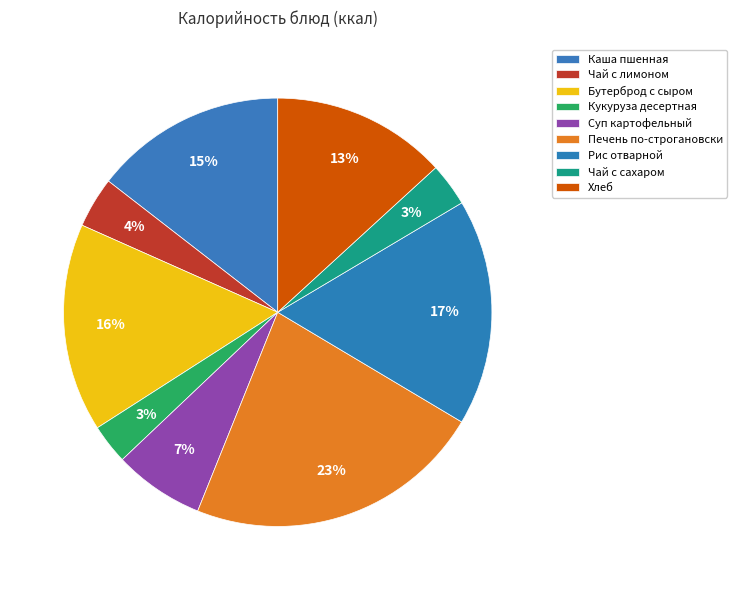

Which slice is the smallest?

Кукуруза десертная